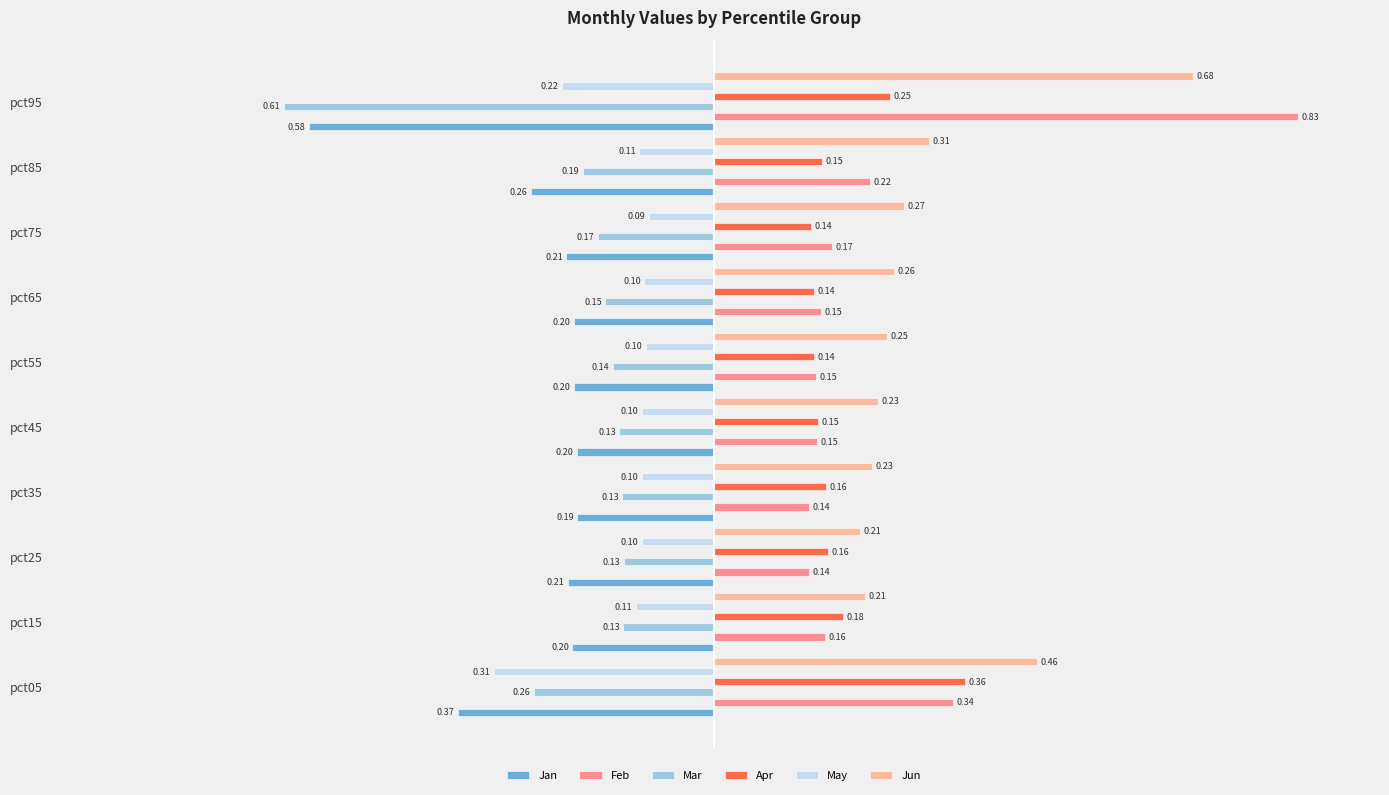

How many groups of bars are there?

10